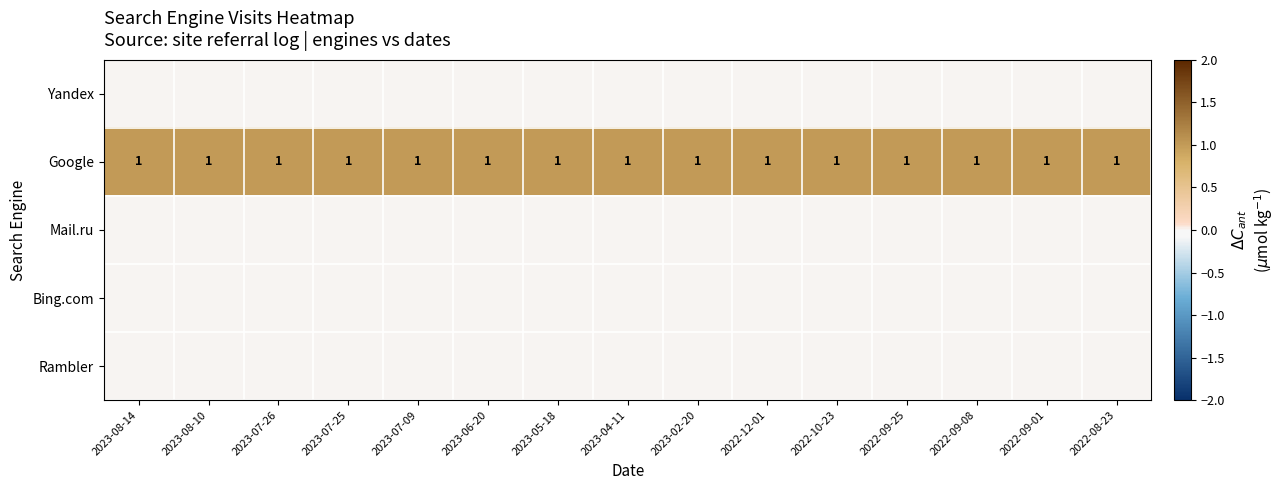

The value of Google at 2022-09-01 is 2. True or false?

False